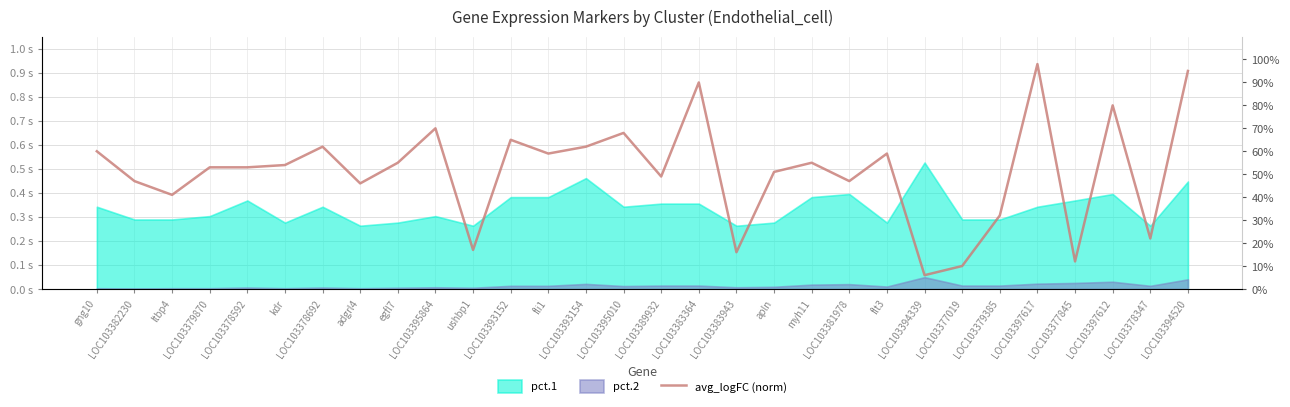

The value at LOC103381978 is 0.5. True or false?

True